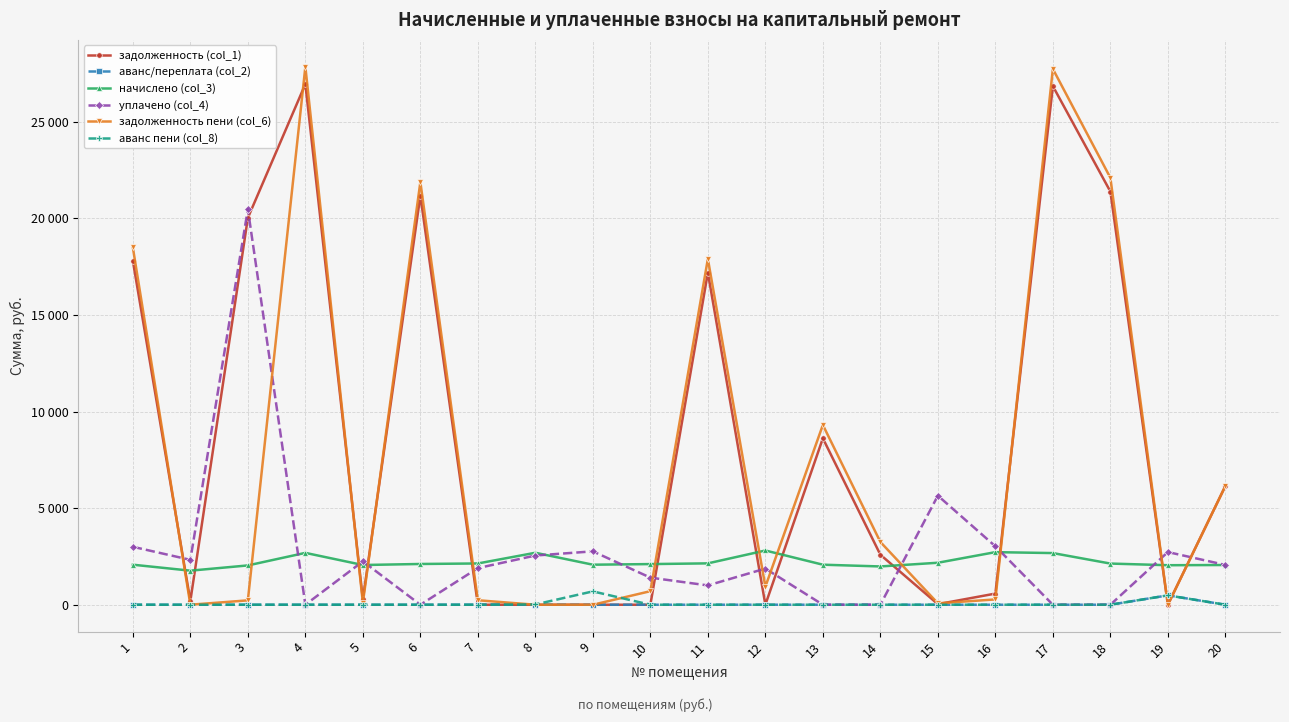

Which series changed the most between 2 and 6?

задолженность пени (col_6)